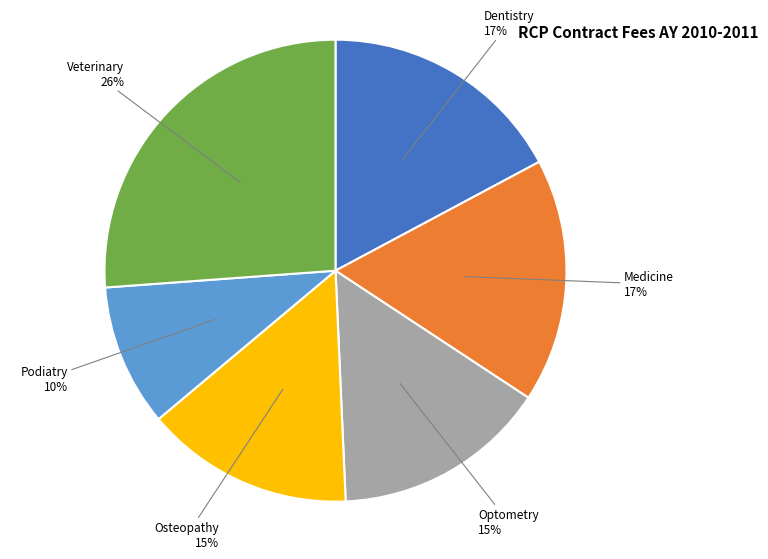

To the nearest percent, what is the average slice percentage?

17%